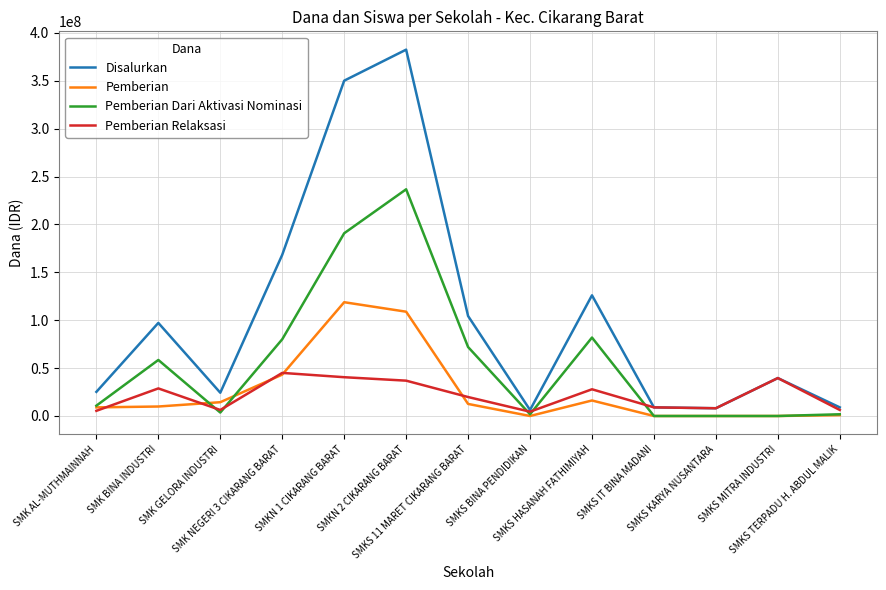

Which series has the largest range (max minus min)?

Disalurkan